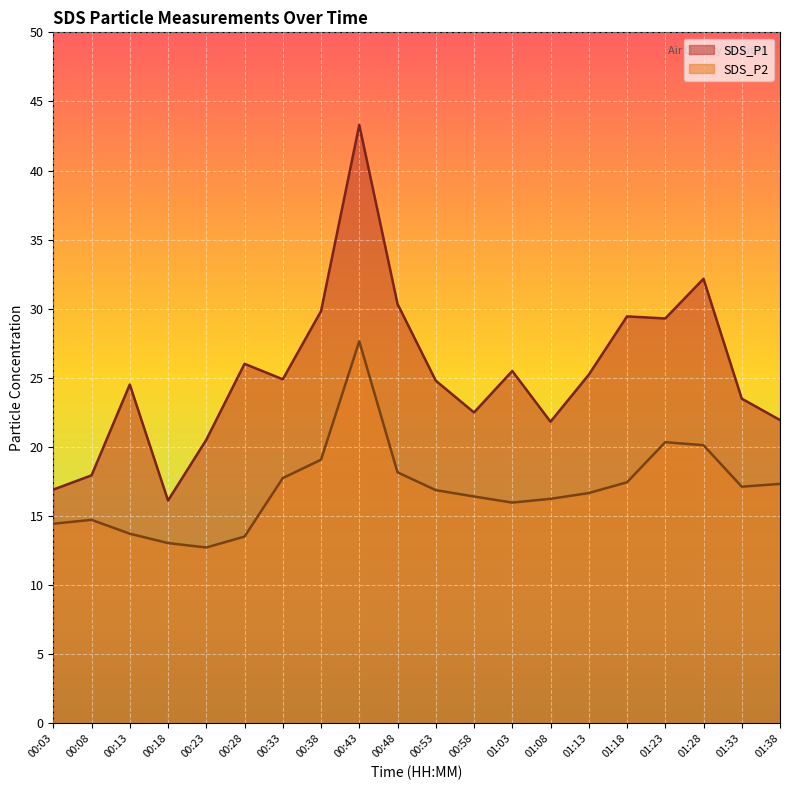

List the labels in order of SDS_P2 value, smallest first.

00:23, 00:18, 00:28, 00:13, 00:03, 00:08, 01:03, 01:08, 00:58, 01:13, 00:53, 01:33, 01:38, 01:18, 00:33, 00:48, 00:38, 01:28, 01:23, 00:43